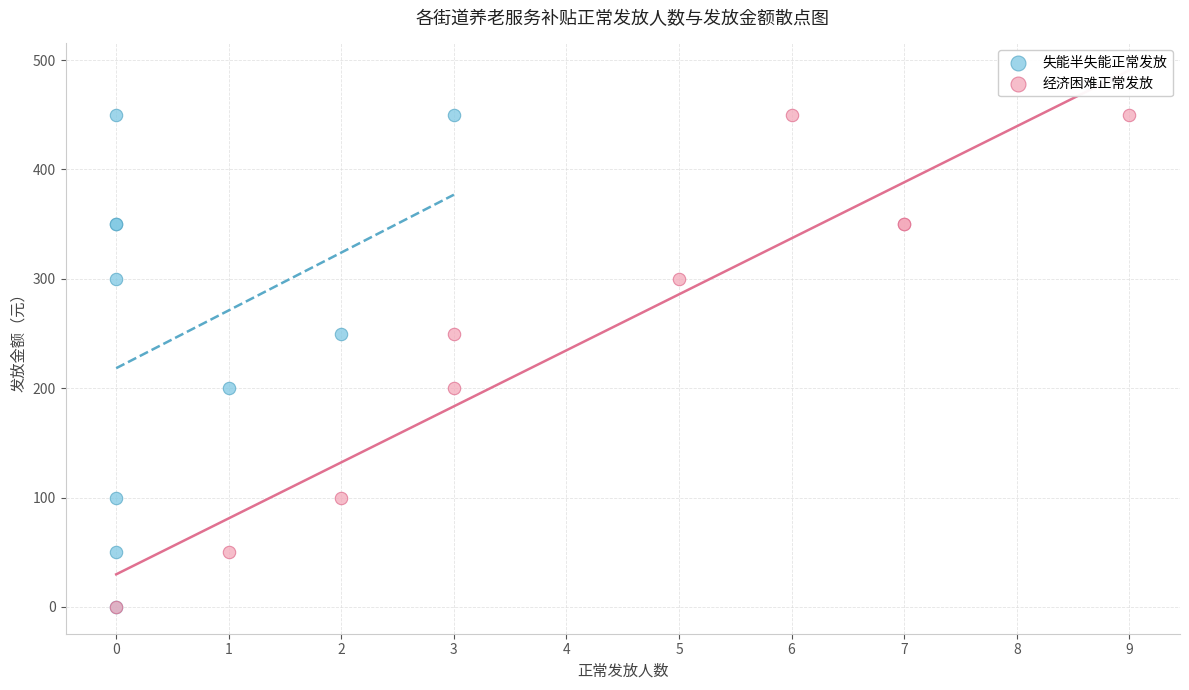

What are all the series names shown in the legend?

失能半失能正常发放, 经济困难正常发放